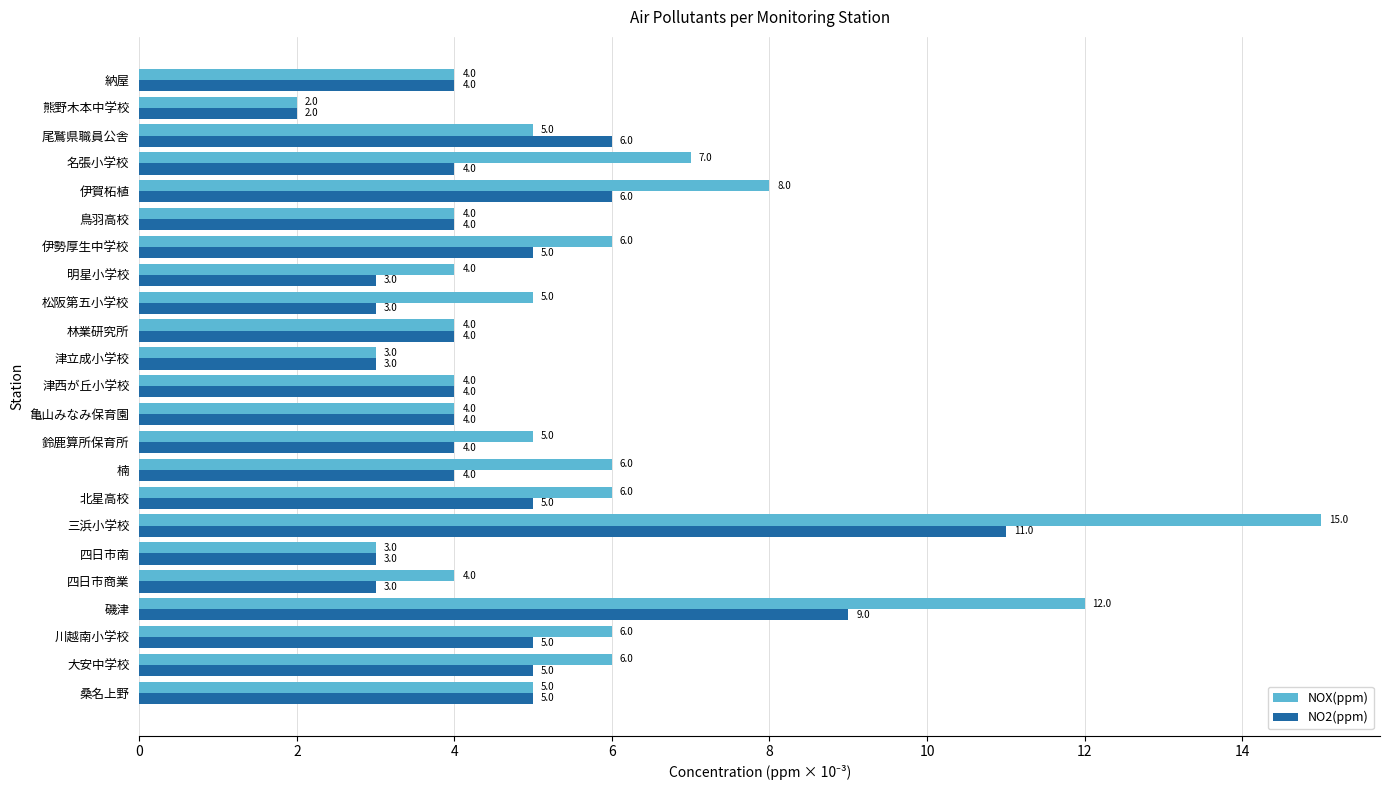

What is the total value across all series at 四日市南?

6